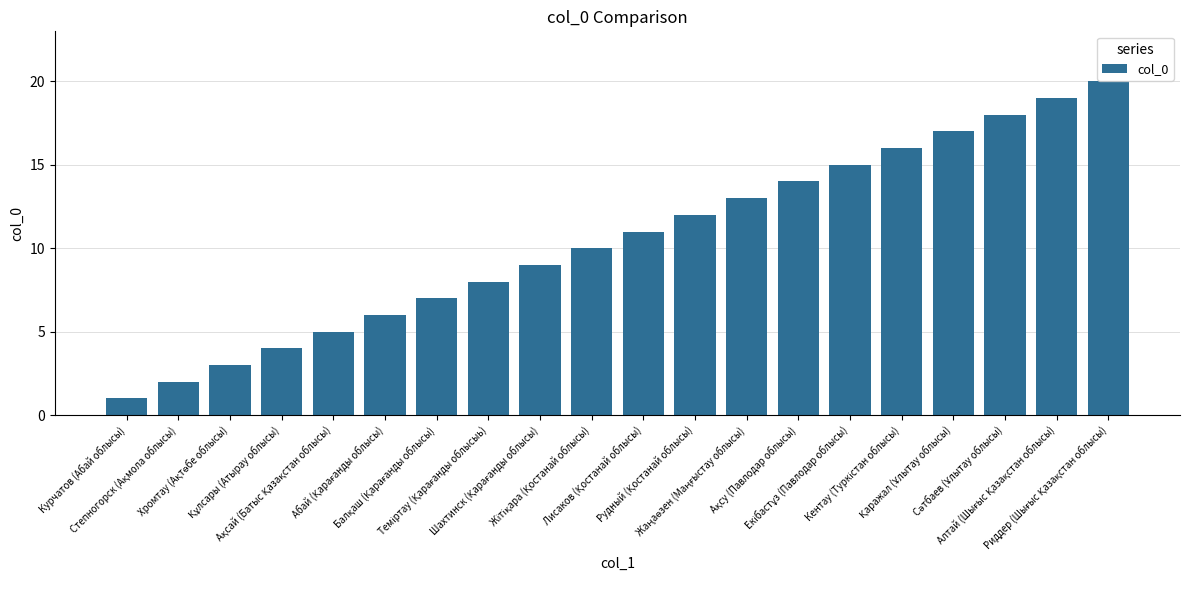

What is the sum of all values?

210